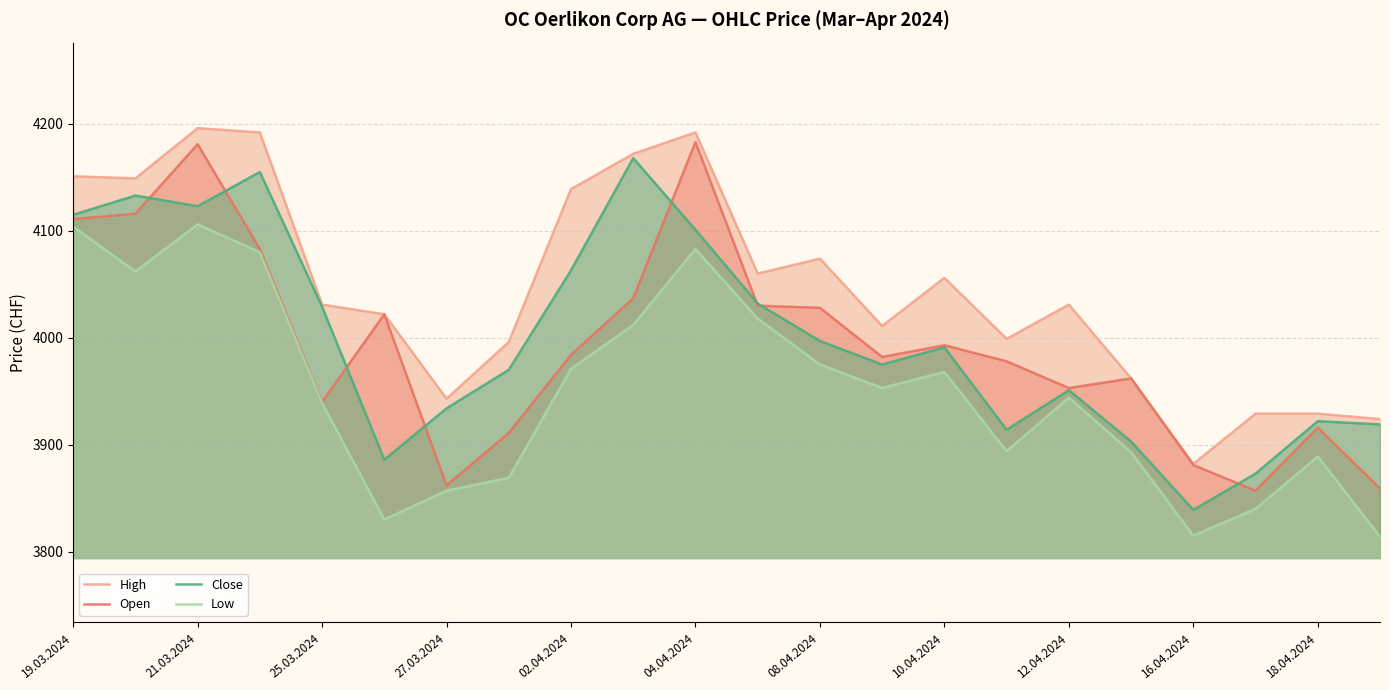

True or false: Close has a value of 3839 at 16.04.2024.

True